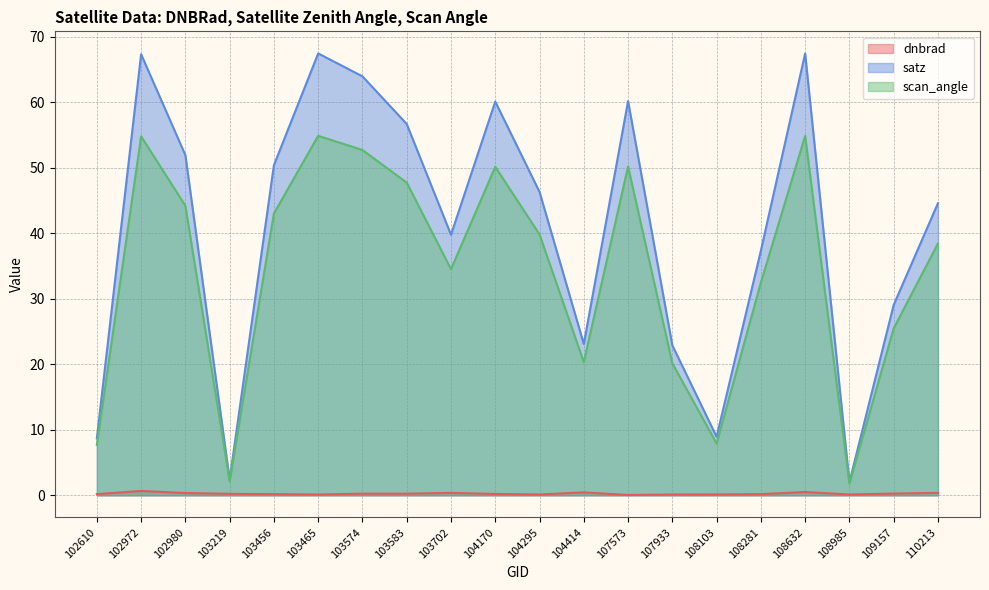

What is the sum of the satz values at 103219 and 107933?

25.3